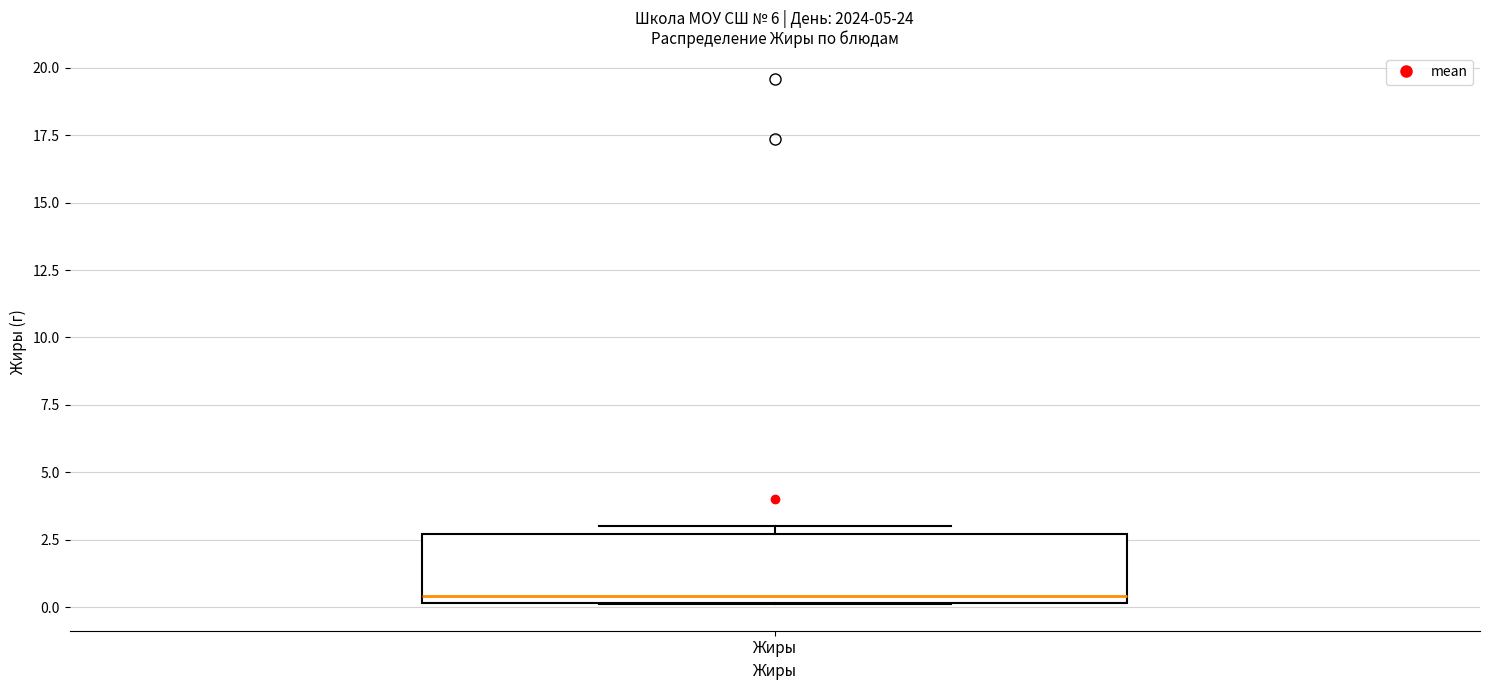

Transcribe this box plot: give where the median line is, the range the box spans, and where the two whiskers end, as read against the y-axis. The values are not printed on the chart, so give them approximately, as read against the axis.

median 0.5, box 0.0 to 2.5, whiskers 0.0 to 3.0